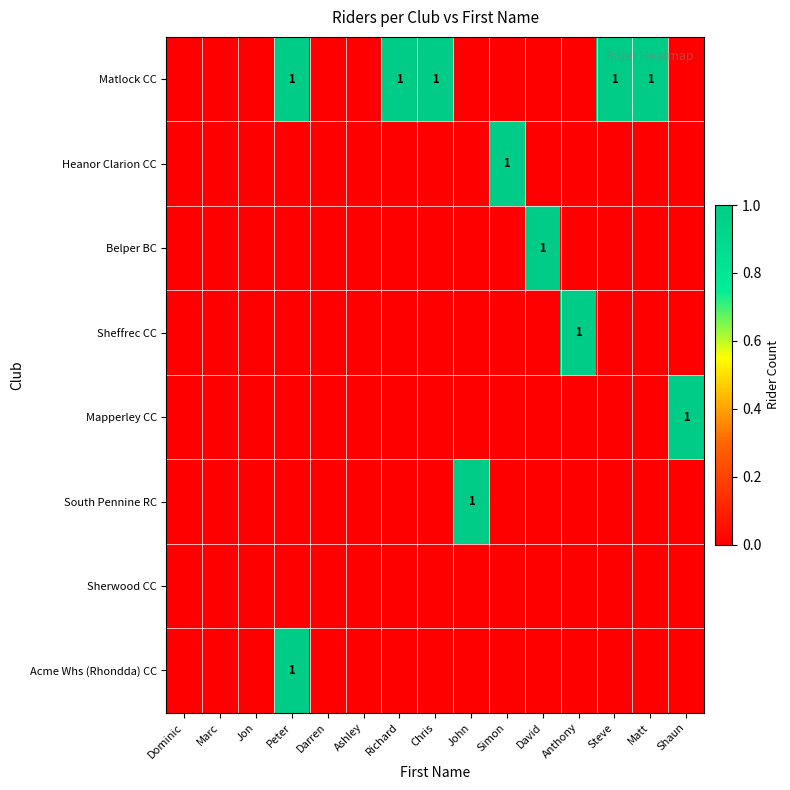

How many distinct data groups are displayed?

8